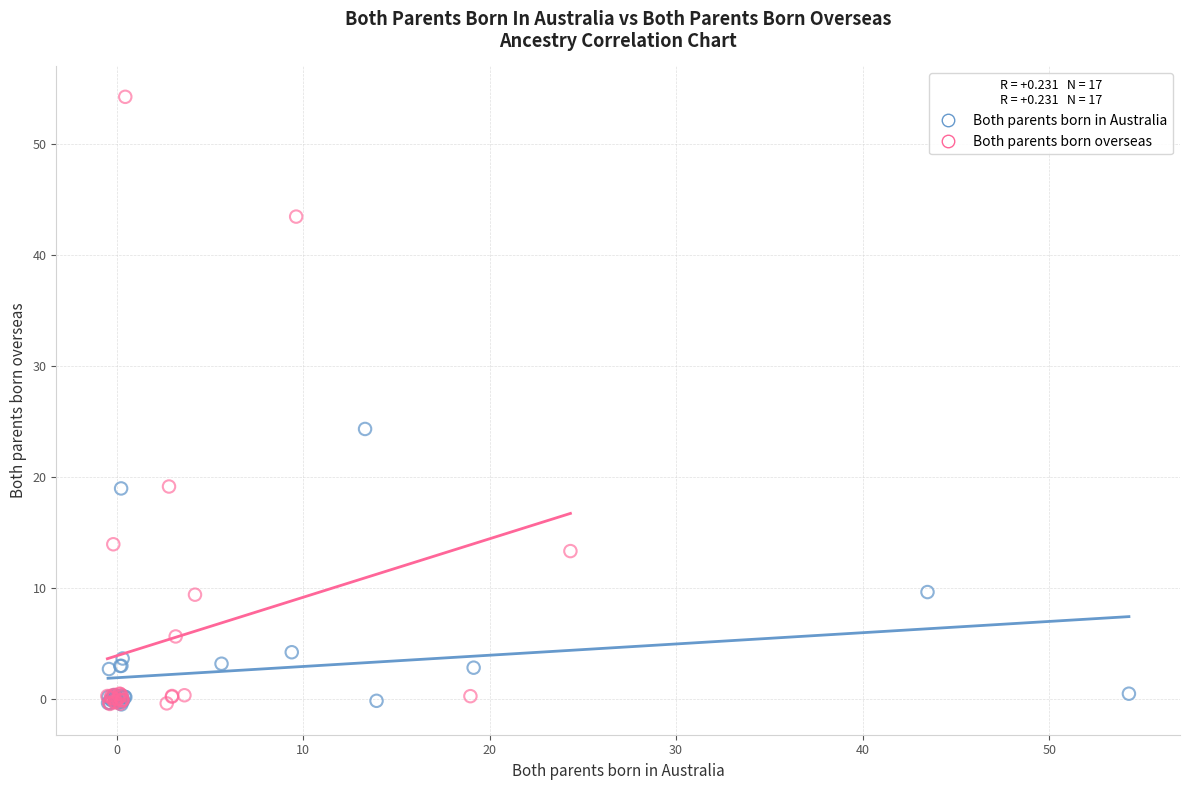

Which series has the largest Y range (max minus min)?

Both parents born overseas